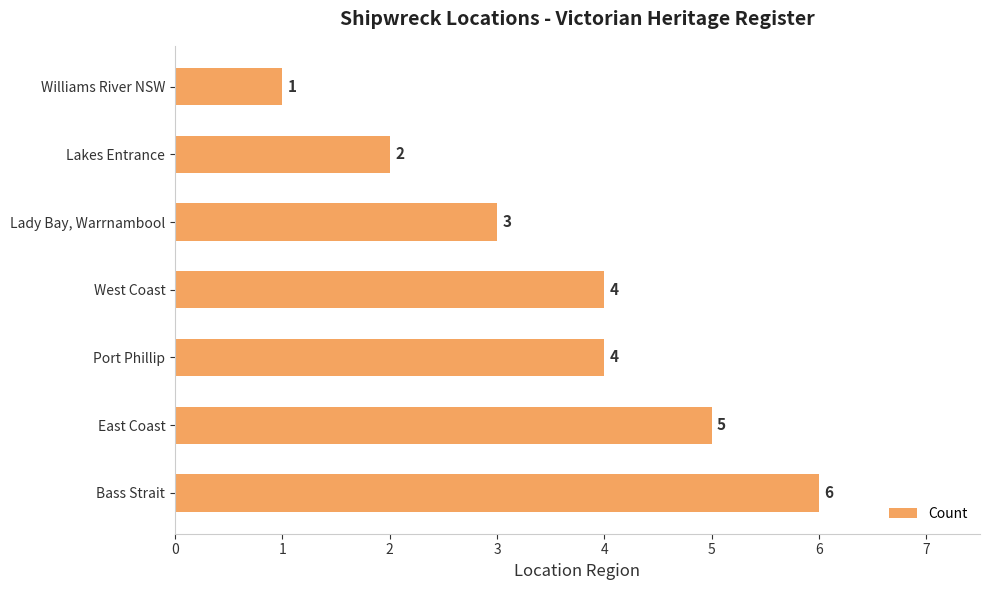

What is the ratio of the value at East Coast to the value at Bass Strait?

0.8